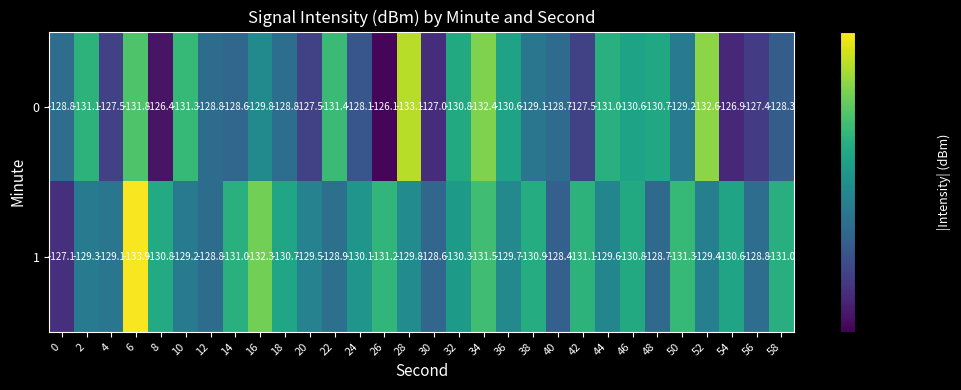

What is the approximate value of 1 at 58?

-131.0